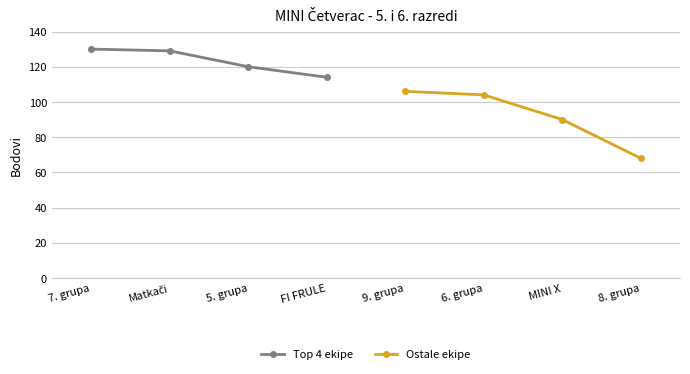

Read the Ostale ekipe value at MINI X, to the nearest 5.

90